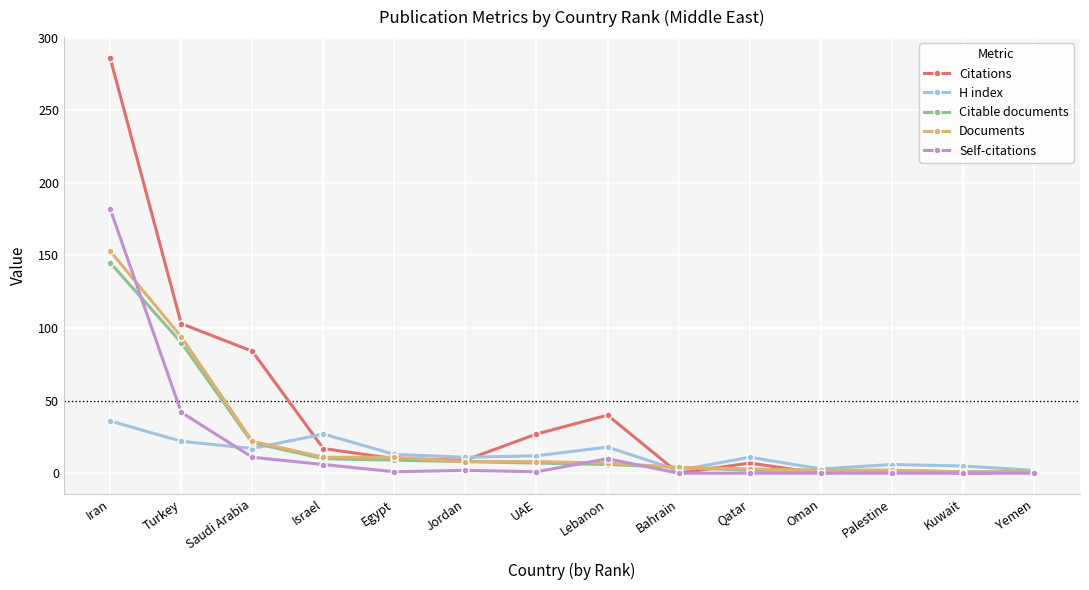

The H index series shows 18 at Lebanon. True or false?

True